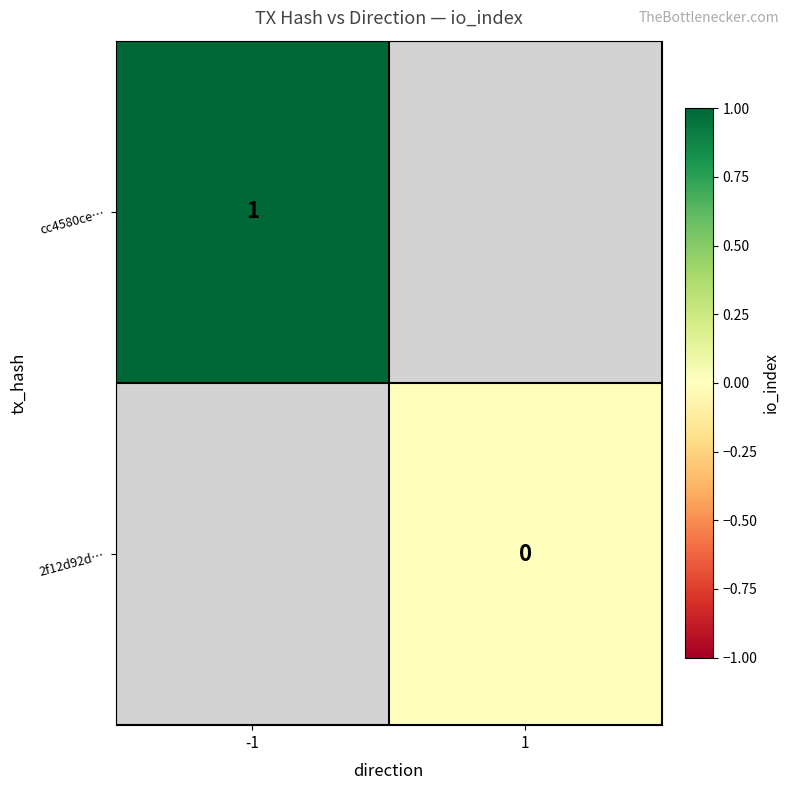

True or false: cc4580ce… has a value of 1 at -1.

True